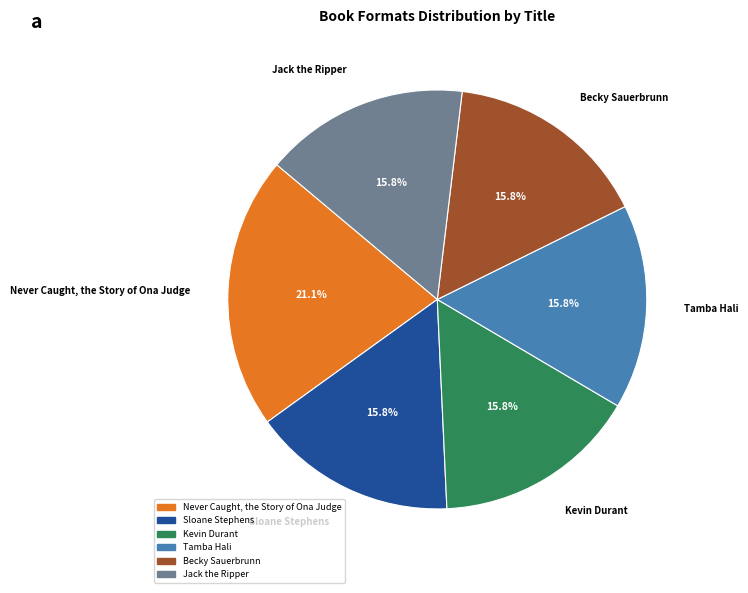

How many slices are in this pie chart?

6